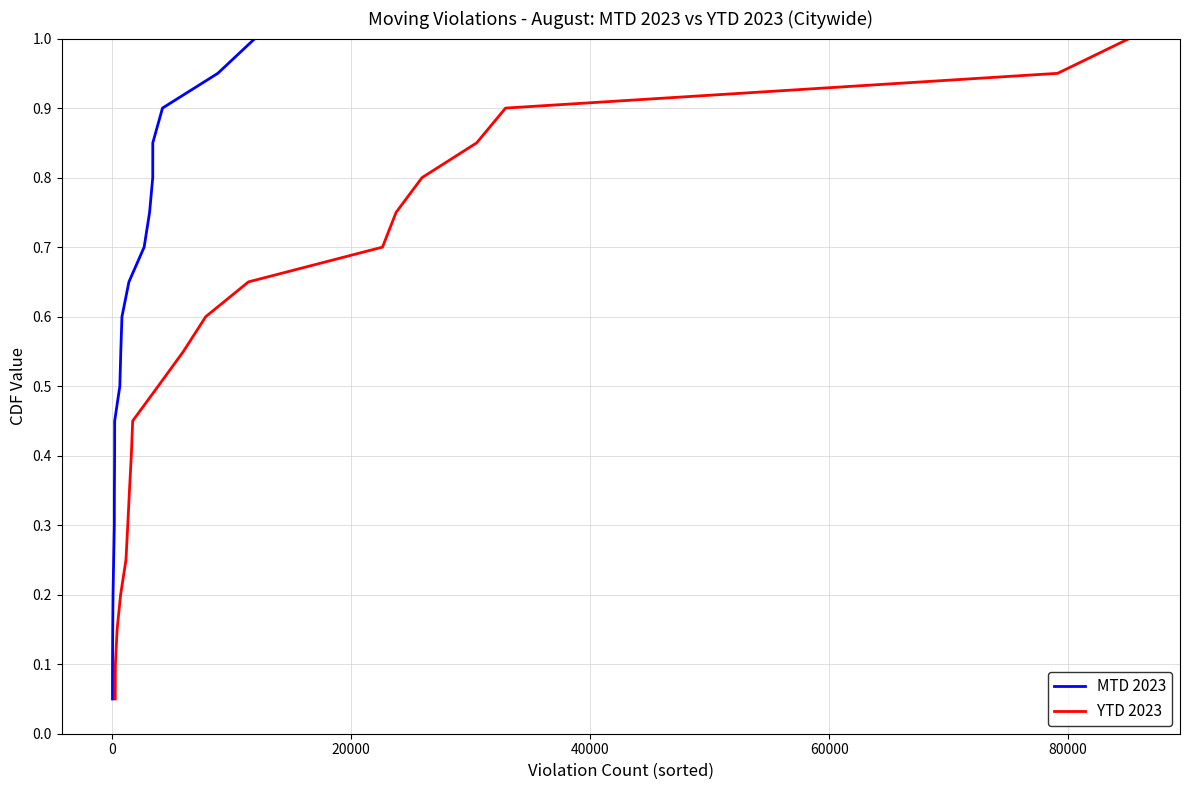

The value of MTD 2023 at 7 is 0.1. True or false?

False